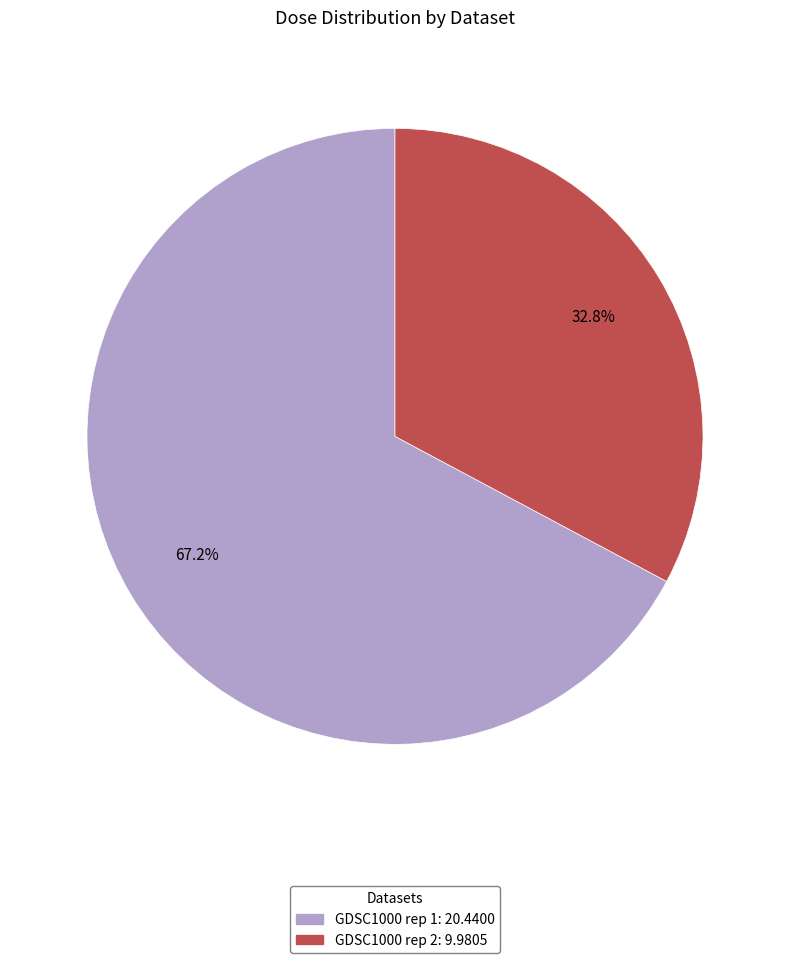

Count the number of slices in the pie.

2